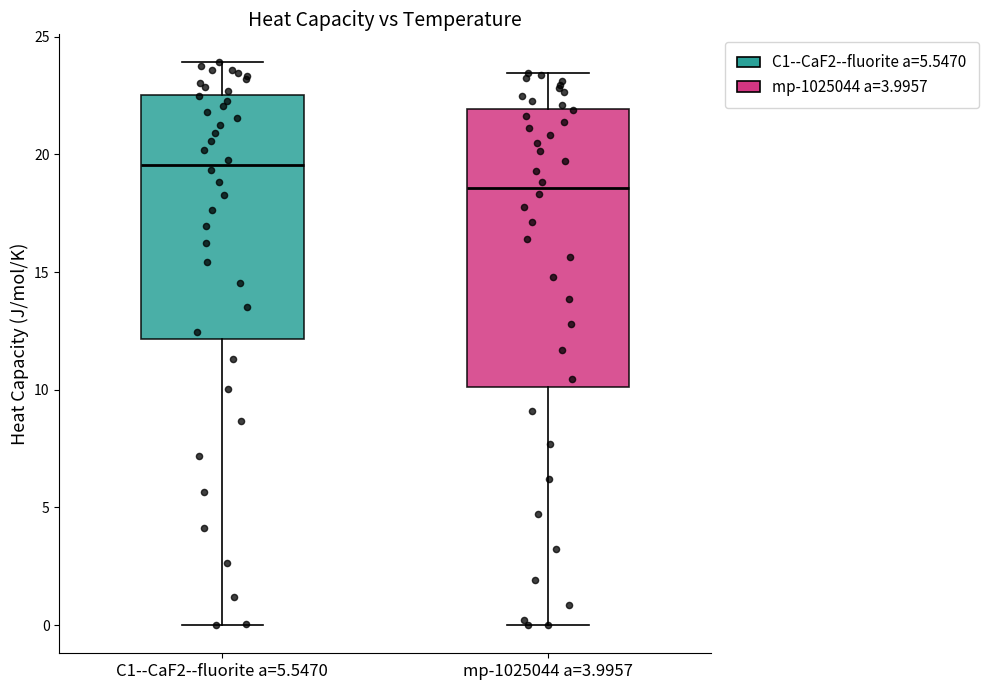

Where does the median line of the box for mp-1025044 a=3.9957 sit on the y-axis? The values are not printed on the chart, so give them approximately, as read against the axis.

18.5